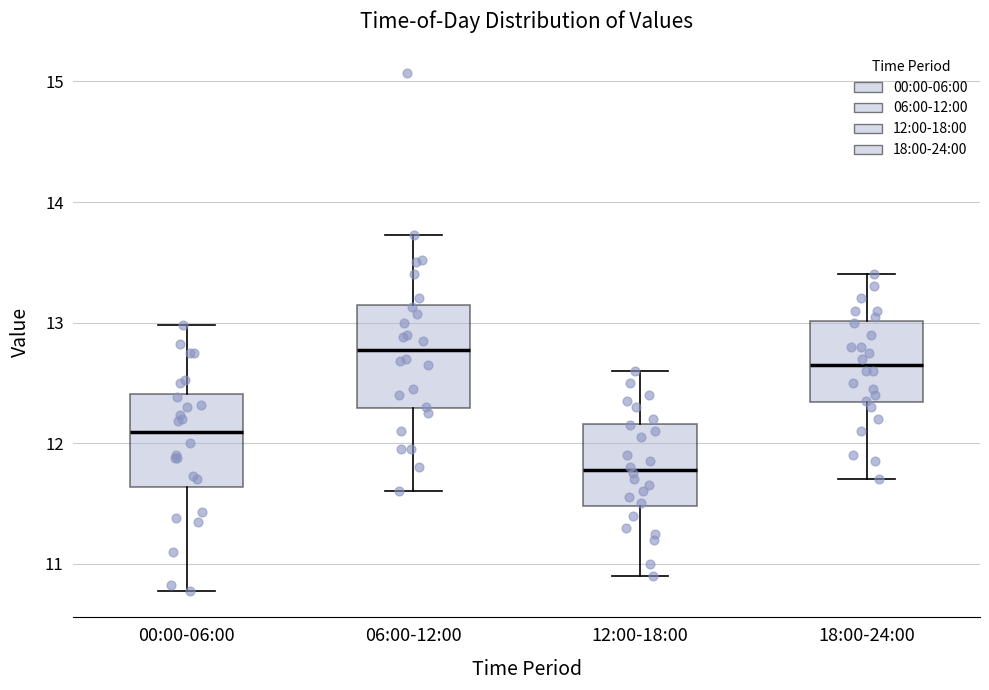

Reading left to right, read every box against the y-axis: the position of its median line, the range the box covers, and the ends of its whiskers. The values are not printed on the chart, so give them approximately, as read against the axis.

00:00-06:00: median 12.1, box 11.6 to 12.4, whiskers 10.8 to 13.0
06:00-12:00: median 12.8, box 12.3 to 13.1, whiskers 11.6 to 13.7
12:00-18:00: median 11.8, box 11.5 to 12.2, whiskers 10.9 to 12.6
18:00-24:00: median 12.7, box 12.3 to 13.0, whiskers 11.7 to 13.4